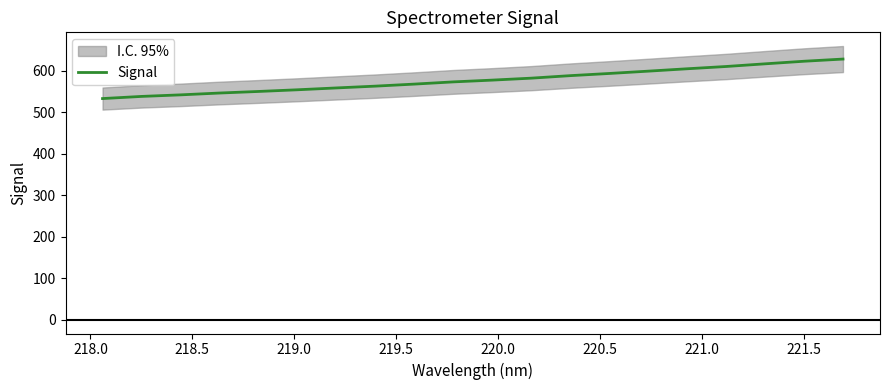

What is the value of the 15th point from the left?

598.6